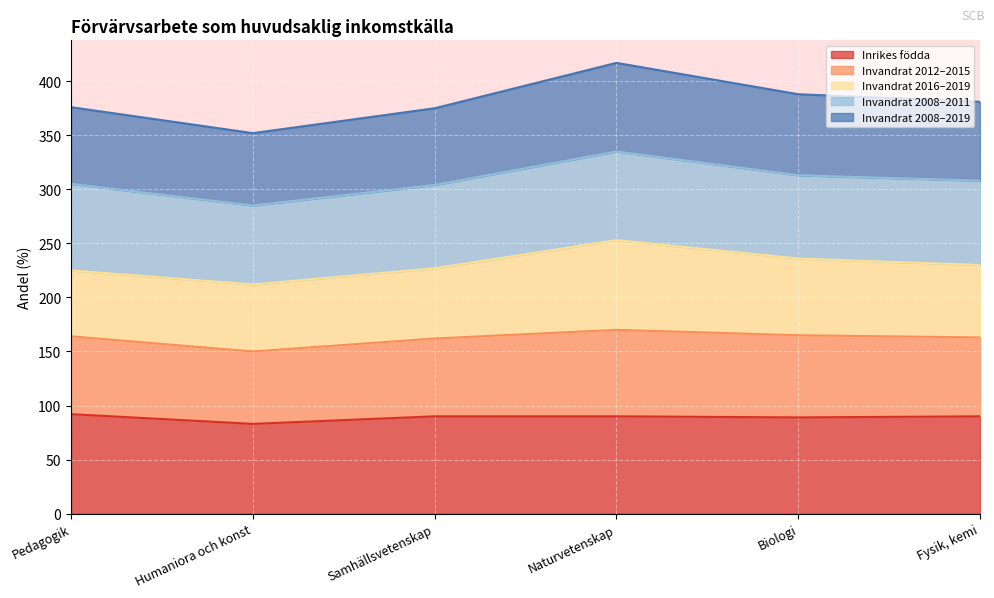

In Inrikes födda, how many points are lower than both neighbors (excluding endpoints)?

2